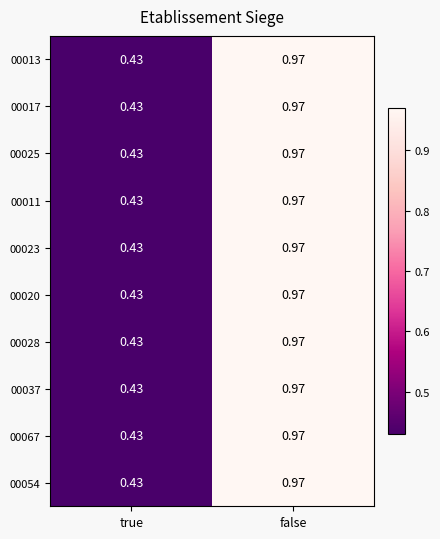

Is the value of 00025 at false greater than the value of 00067 at true?

Yes